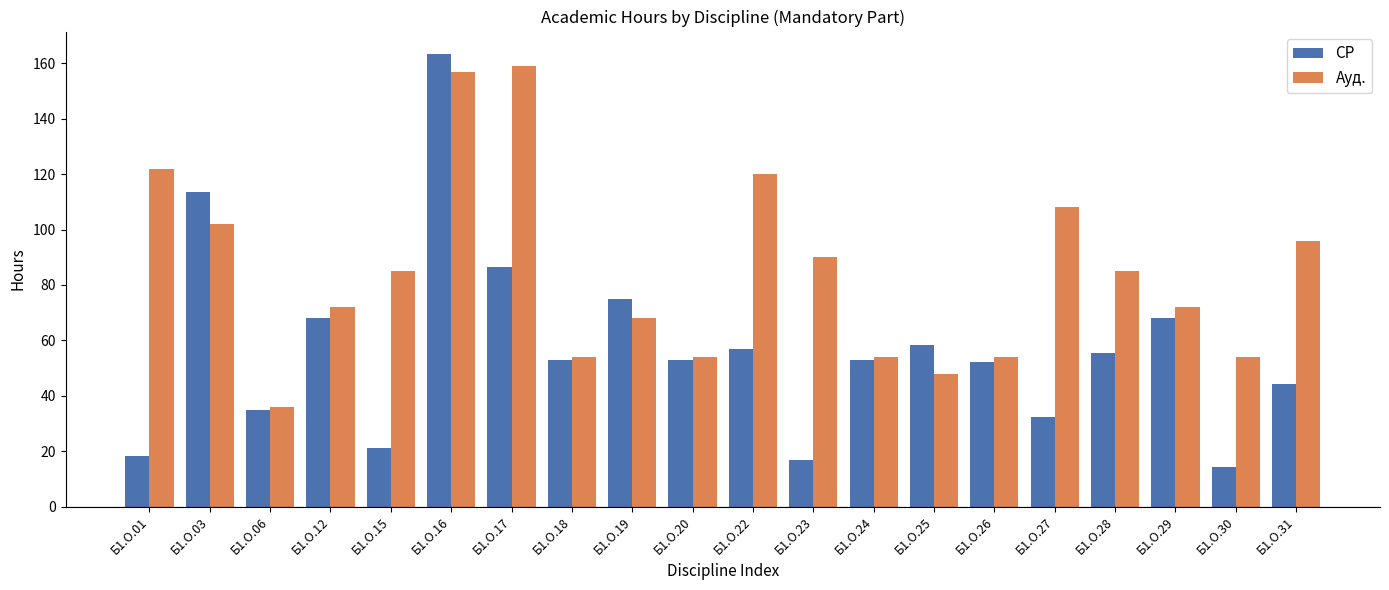

What is the difference between the second highest and minimum values in the Ауд. series?

121.0